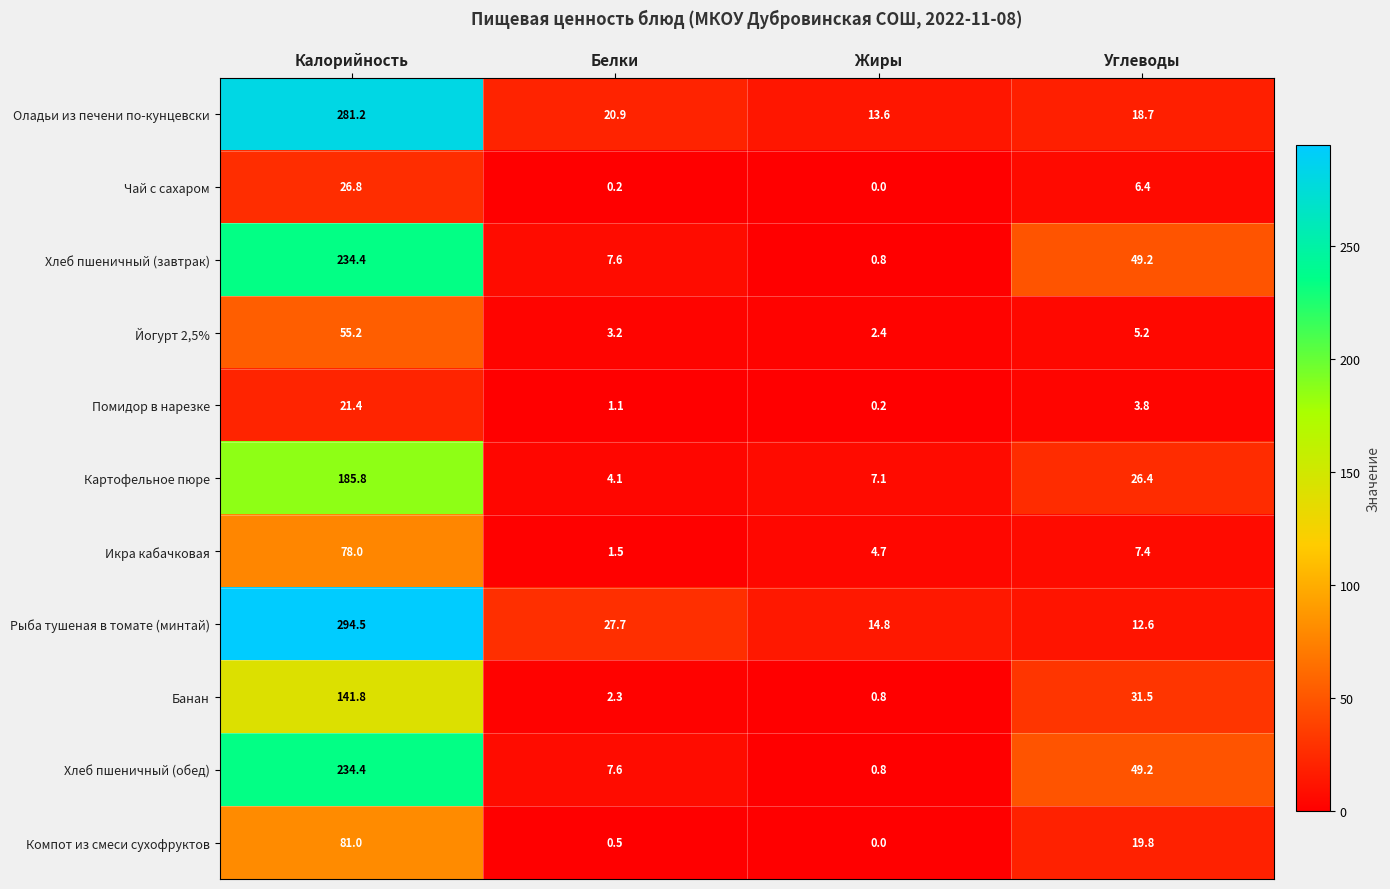

At which label does Банан first exceed 31?

Калорийность